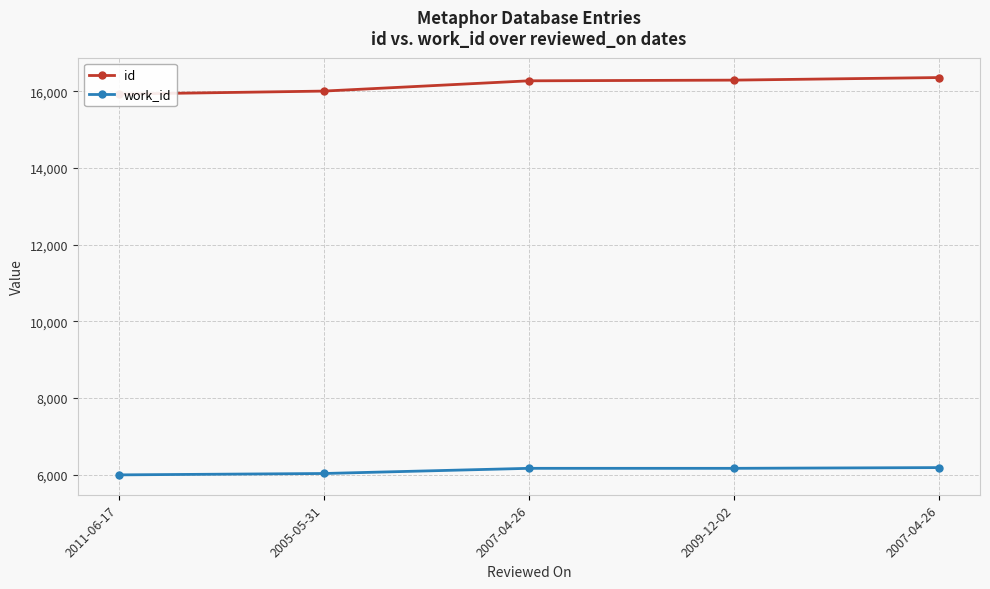

Which category has the lowest value across all series?

2011-06-17